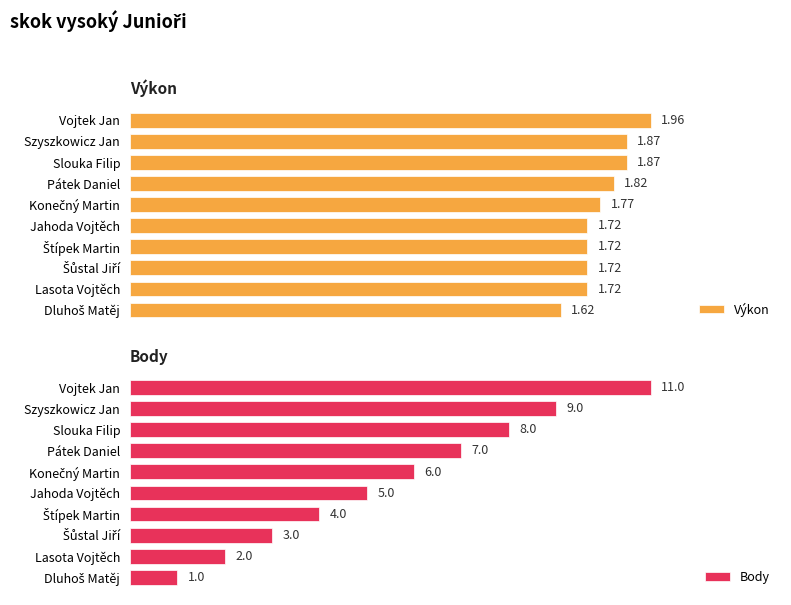

Which series changed the most between Szyszkowicz Jan and Dluhoš Matěj?

Body